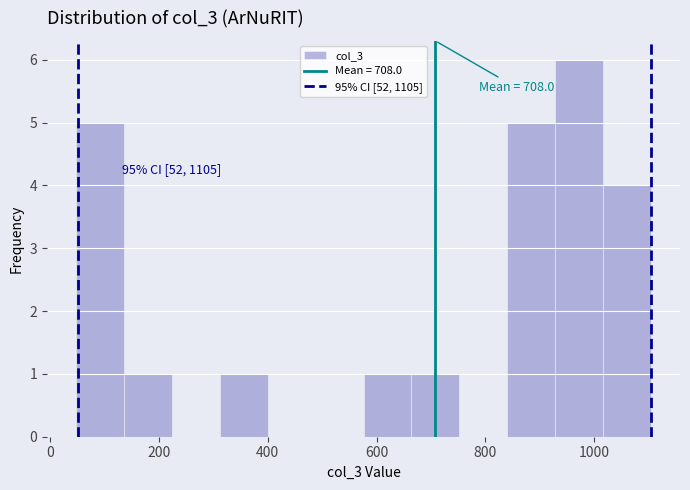

Over which range of the x-axis is the bar tallest?

920 to 1020